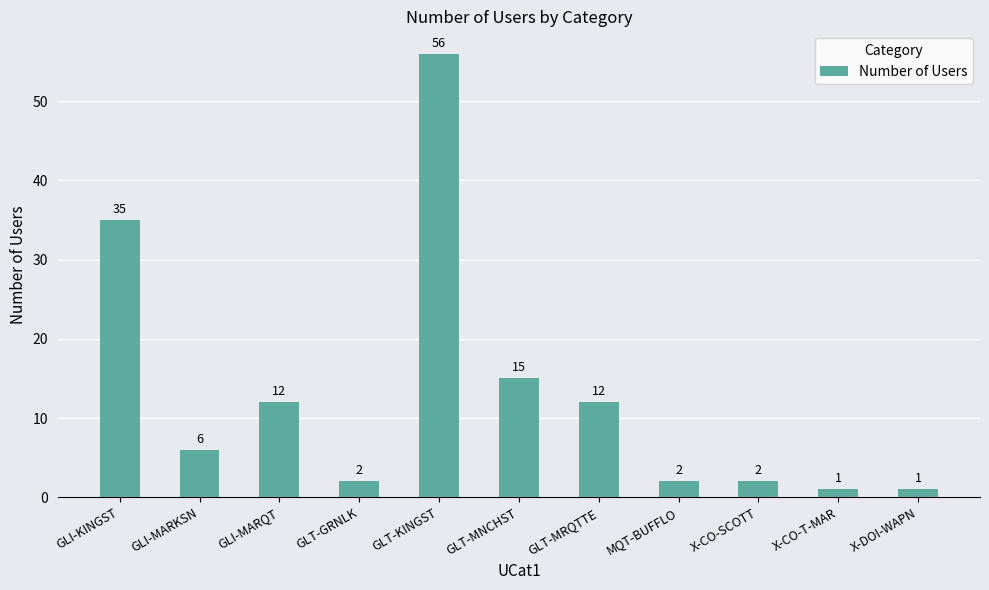

How many bars are there in total?

11